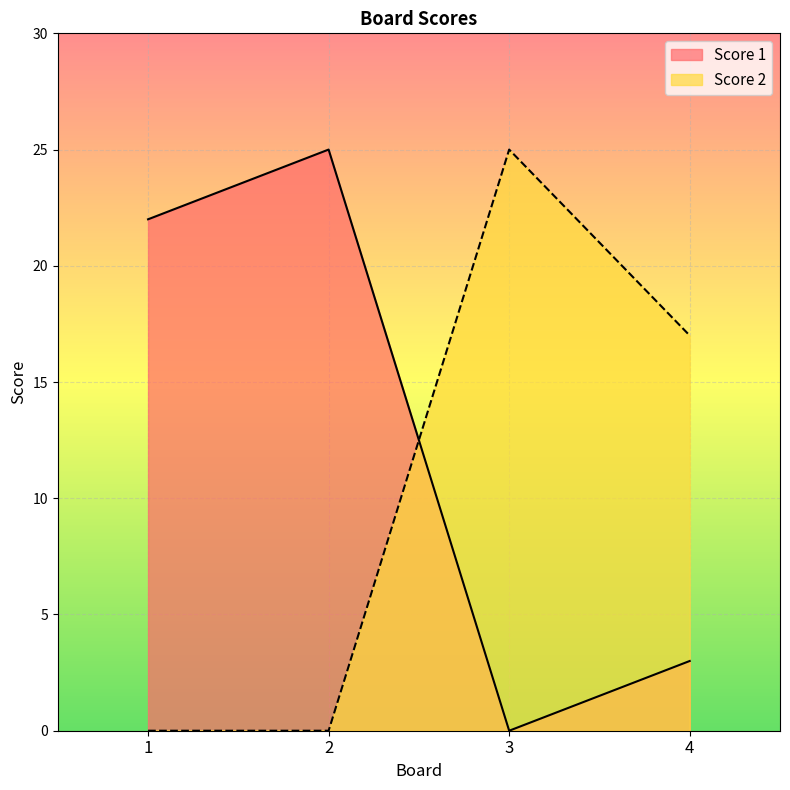

Where is the first local minimum for Score 1?

3